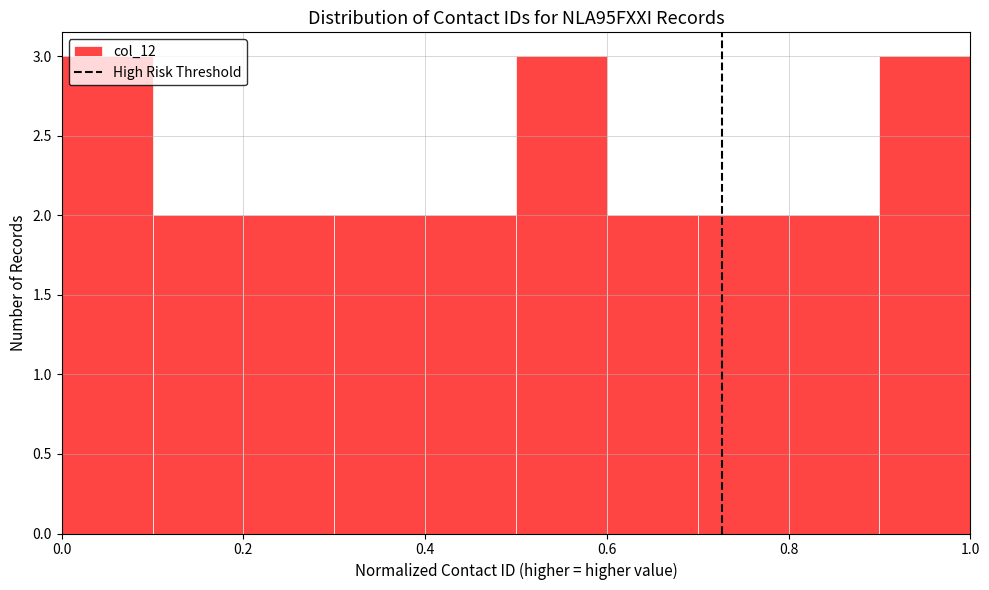

Reading left to right, transcribe this chart: for each bar, give the range it covers on the x-axis and its height. The values are not printed on the chart, so give them approximately, as read against the axis.

0.0 to 0.1: 3
0.1 to 0.2: 2
0.2 to 0.3: 2
0.3 to 0.4: 2
0.4 to 0.5: 2
0.5 to 0.6: 3
0.6 to 0.7: 2
0.7 to 0.8: 2
0.8 to 0.9: 2
0.9 to 1.0: 3